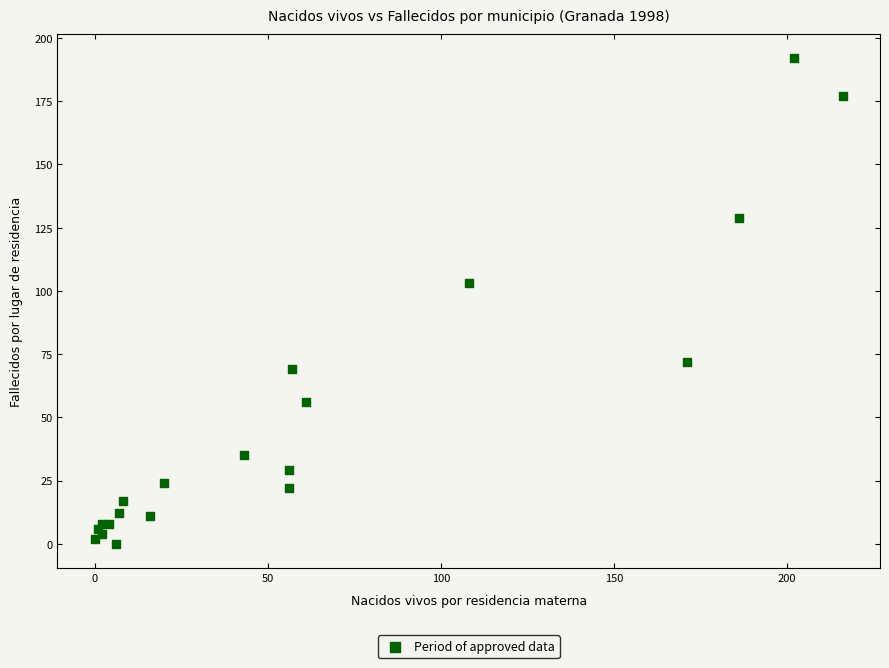

What Y value in the scatter plot is closest to 96?

103